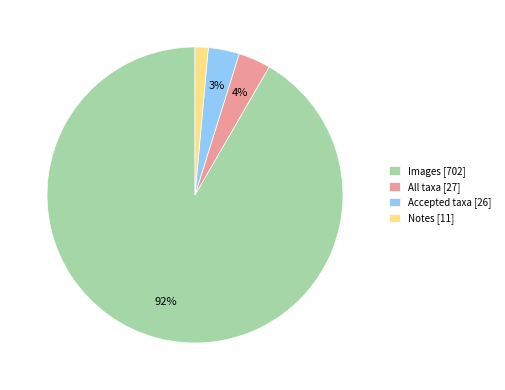

Between Accepted taxa [26] and Notes [11], which is larger?

Accepted taxa [26]